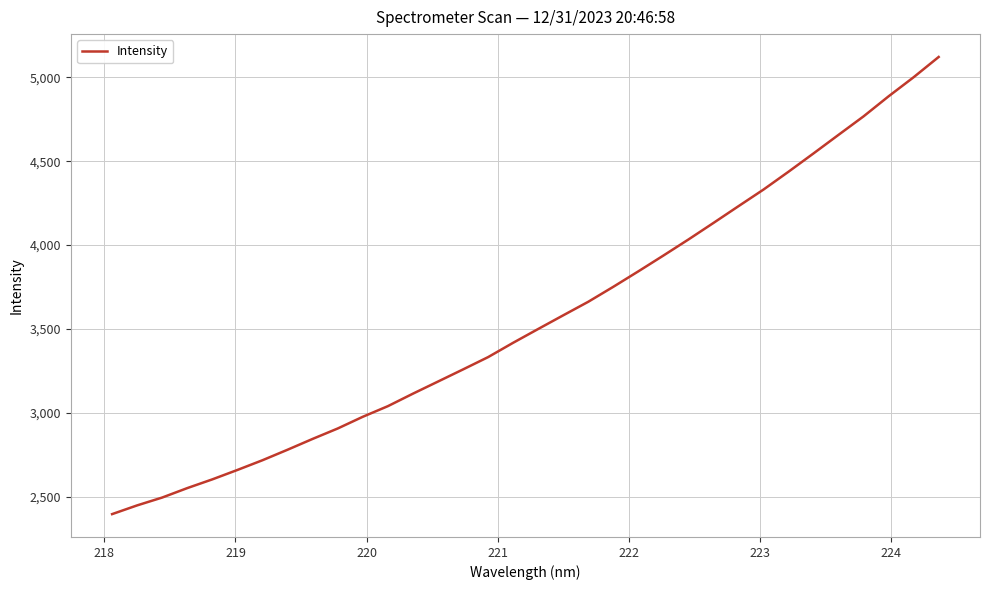

What is the maximum value shown in the chart?

5121.5